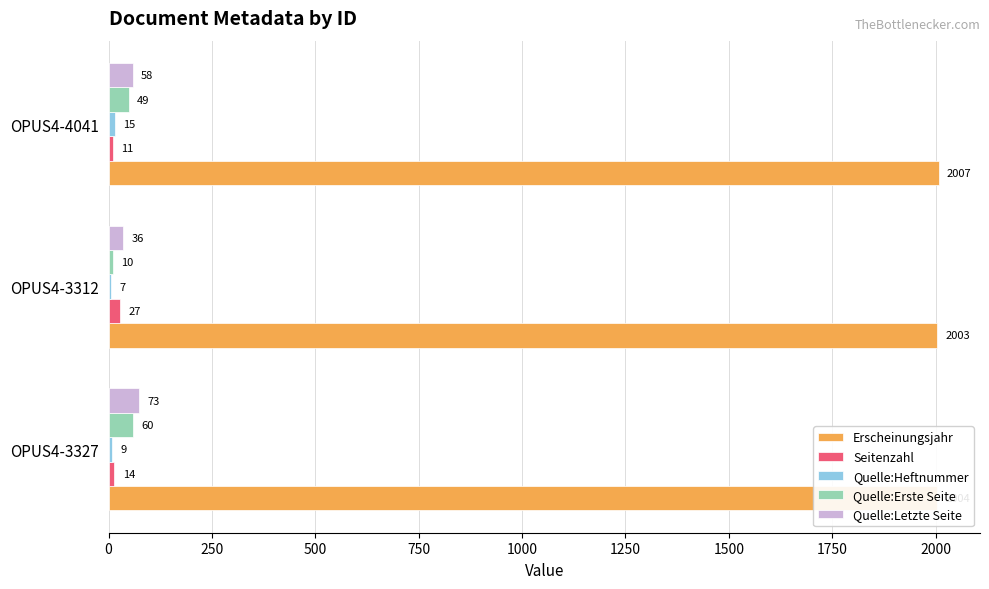

The Quelle:Letzte Seite series shows 73 at OPUS4-3327. True or false?

True